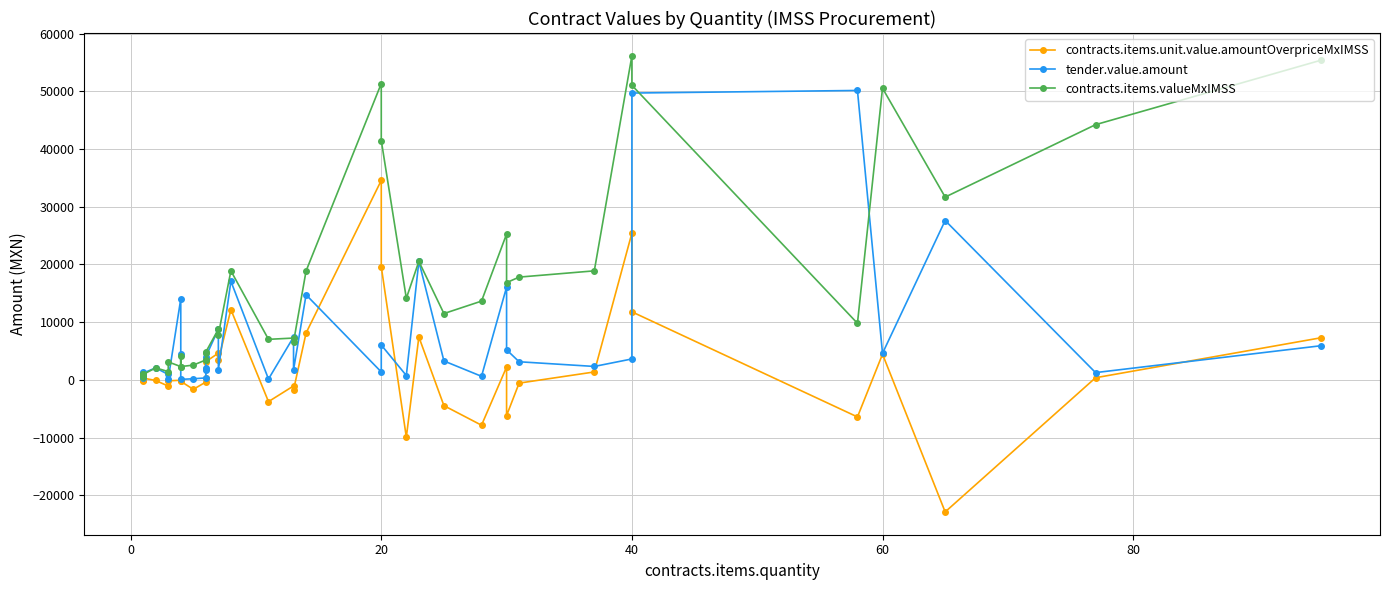

At how many categories does at least one series exceed 28144?

9